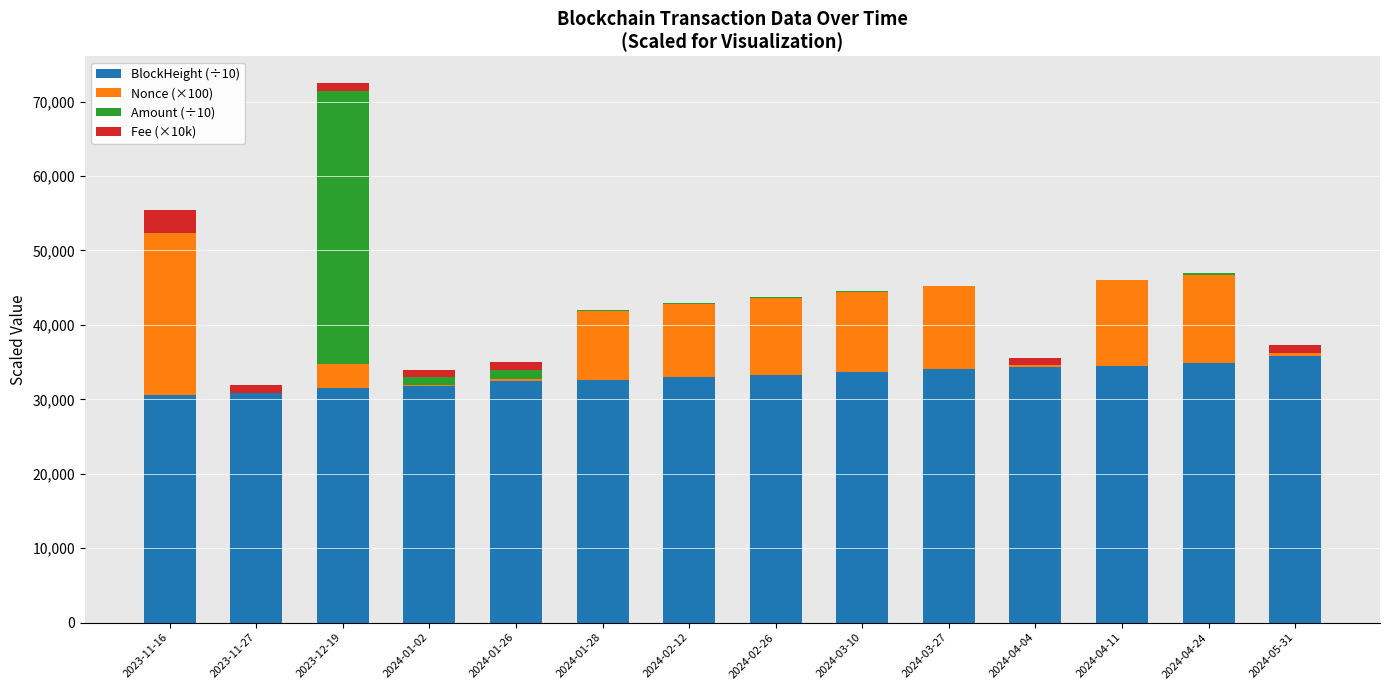

What is the highest value of the BlockHeight (÷10) series?

35860.5